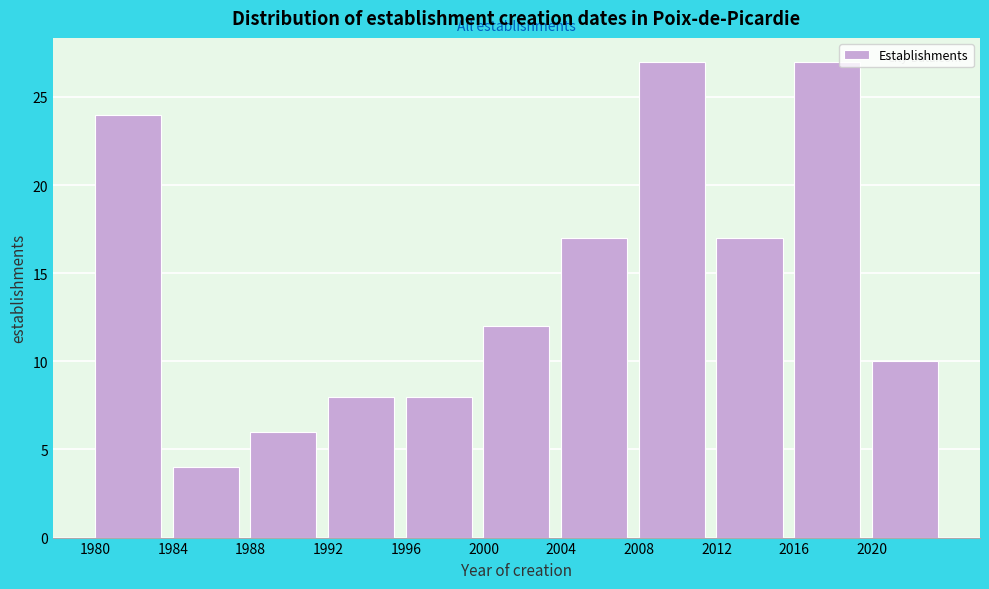

What is the height of the bar covering 1992 to 1996 on the x-axis? The values are not printed on the chart, so give them approximately, as read against the axis.

8